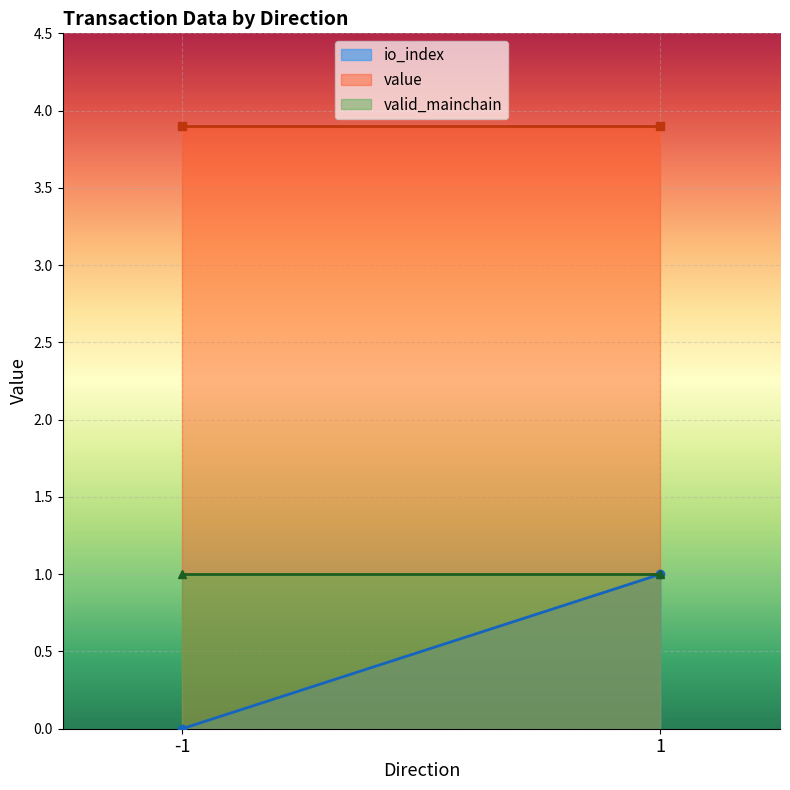

Reading left to right, what are all the values shown in this chart?

io_index: -1=0.0	1=1.0
value: -1=3.9	1=3.9
valid_mainchain: -1=1.0	1=1.0